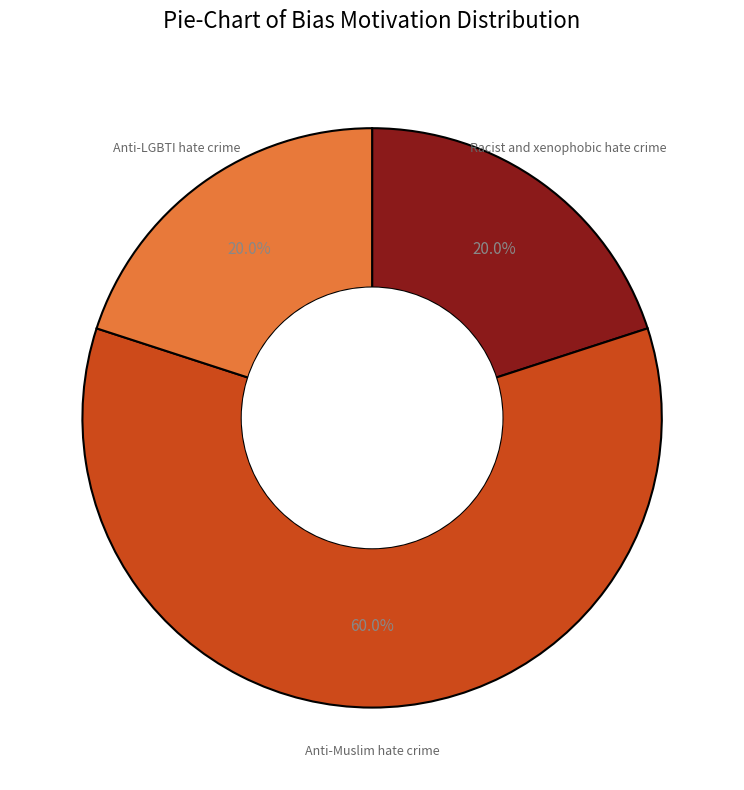

Is there any slice that represents more than half of the pie?

Yes